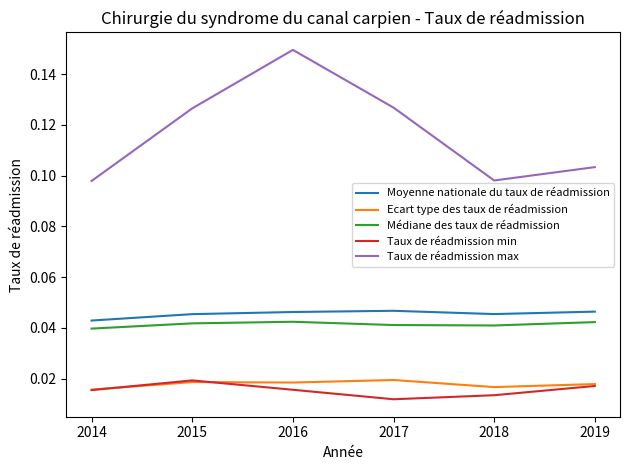

At which category is the sum across all series the highest?

2016